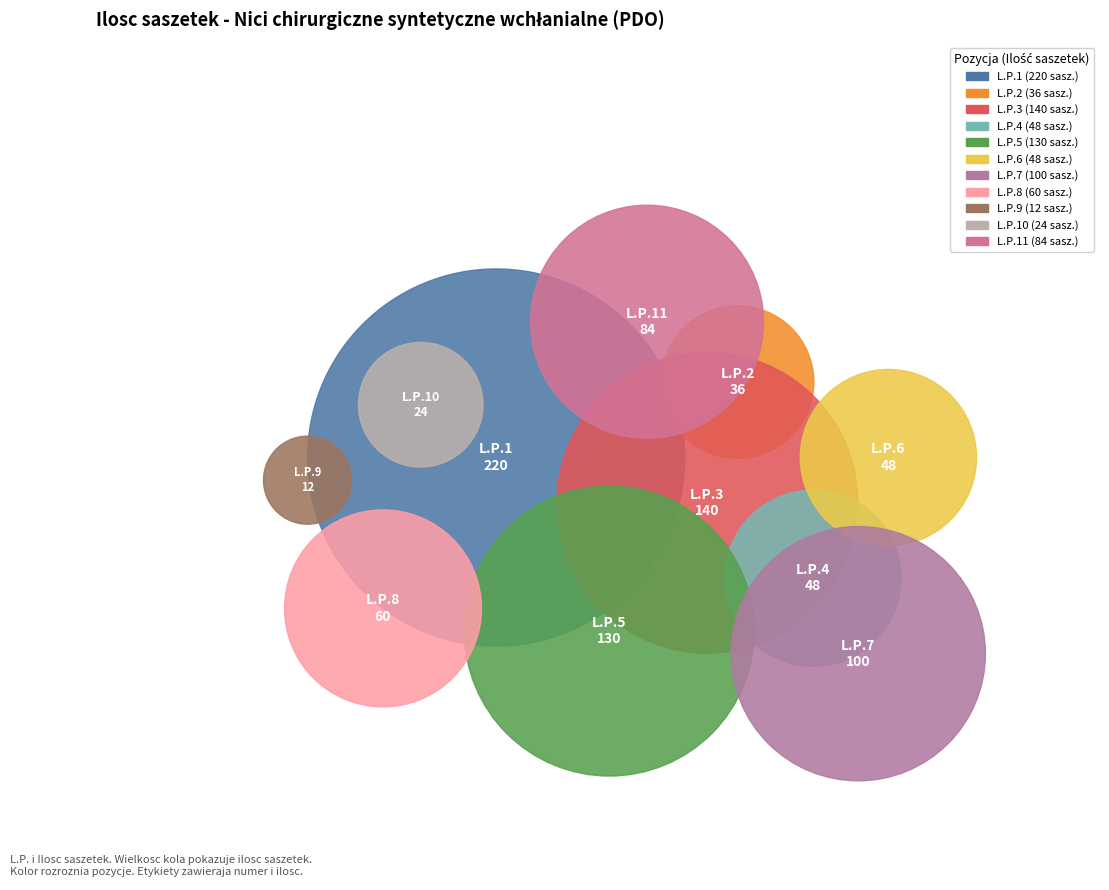

What is the change in value from 4 to 9?

-36